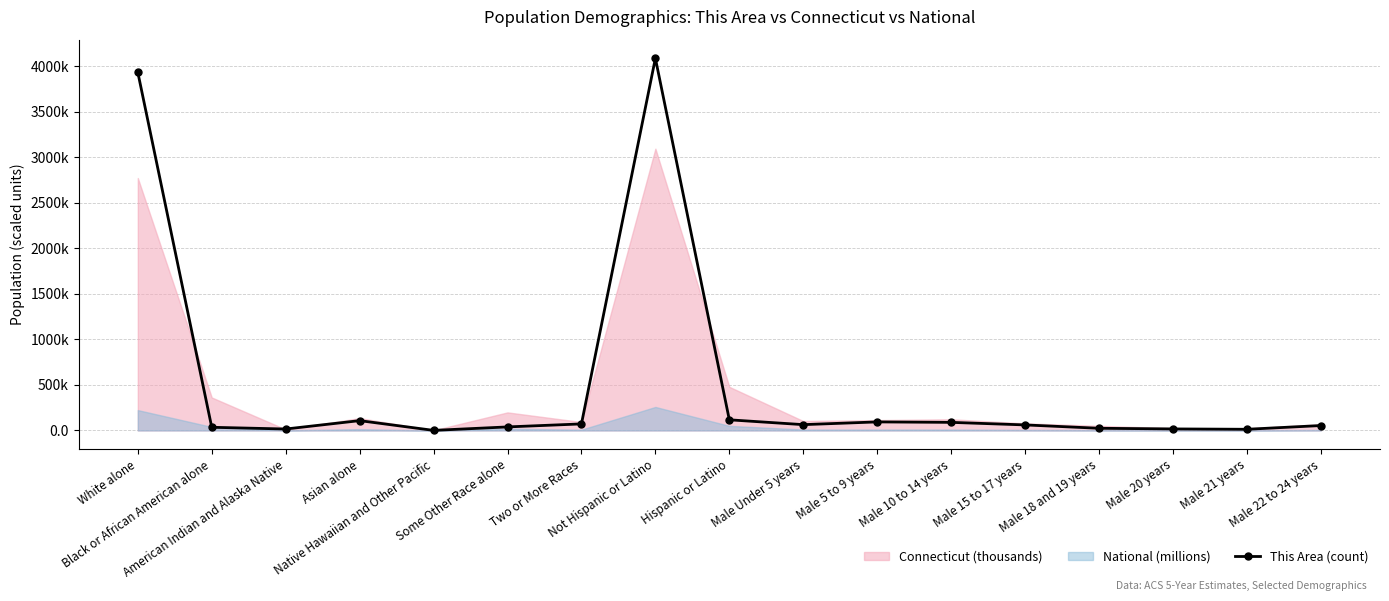

True or false: the data shows 16 at American Indian and Alaska Native.

True